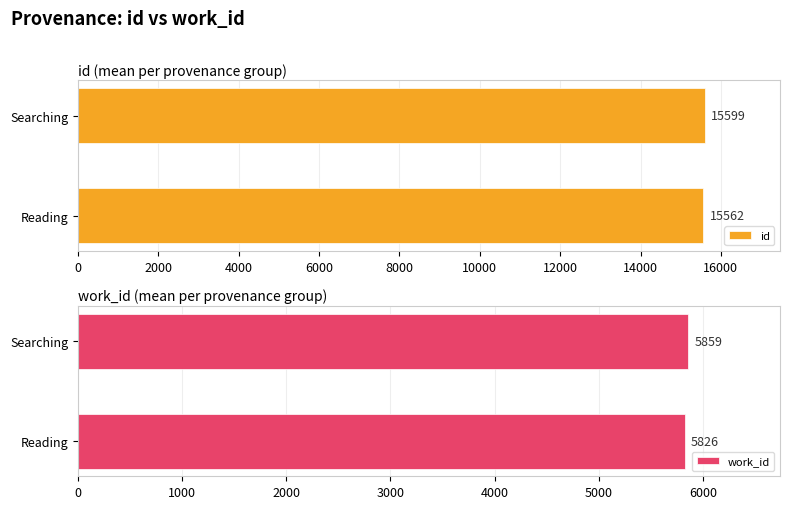

List the series in order of their peak value, lowest first.

work_id, id